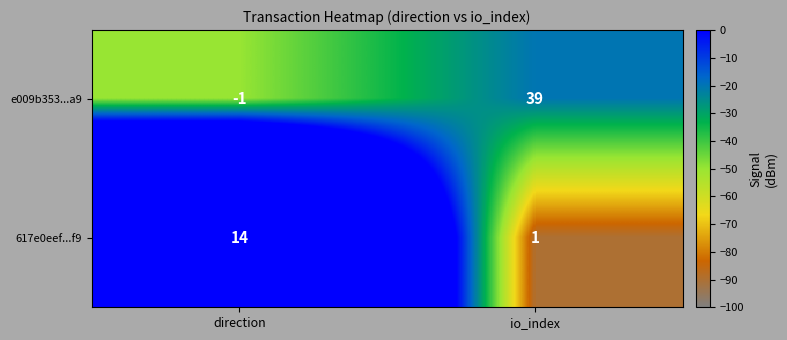

The value of 617e0eef...f9 at io_index is 1. True or false?

True